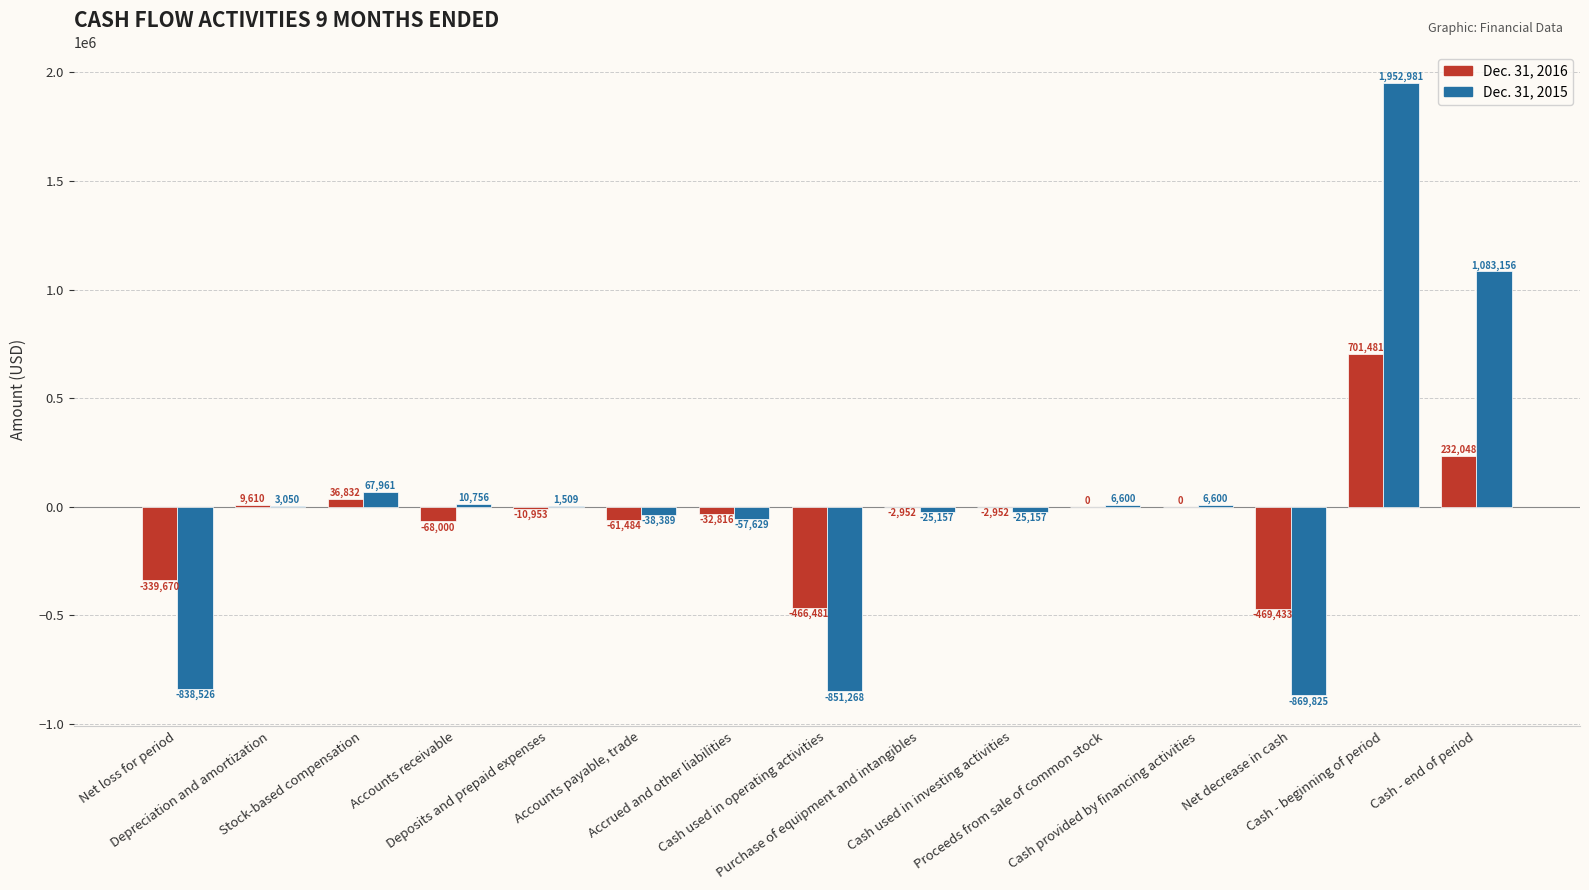

What is the maximum value shown in the chart?

1952981